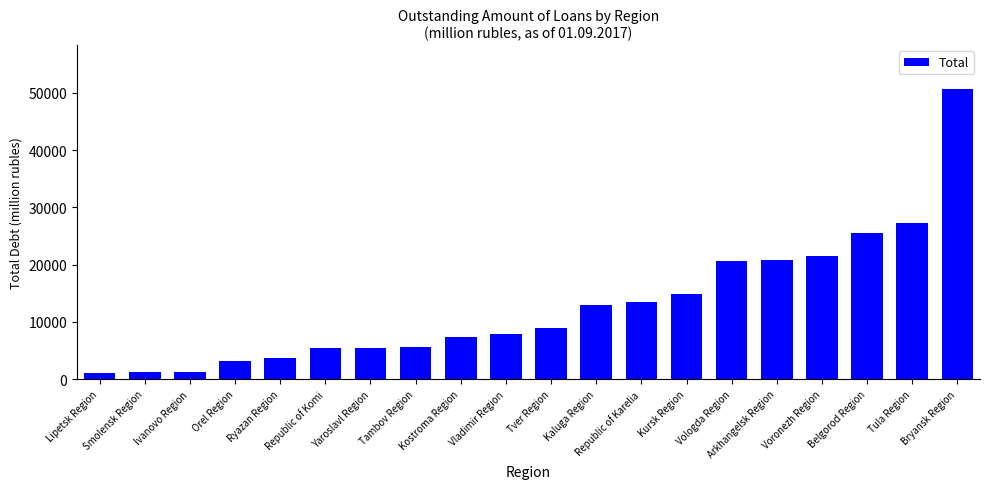

What is the sum of all values?

258858